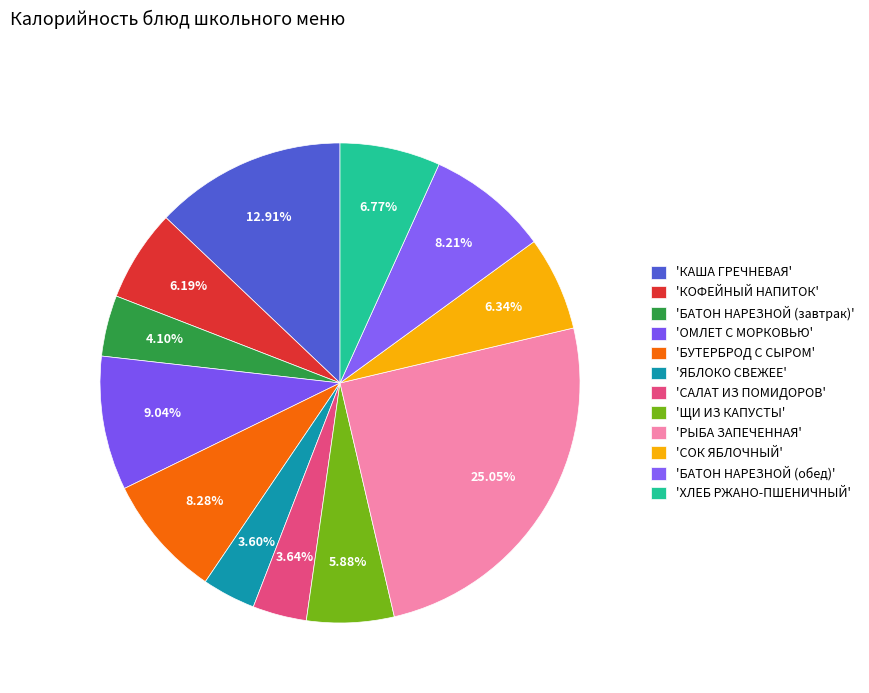

Rank the categories by value from lowest to highest.

ЯБЛОКО СВЕЖЕЕ, САЛАТ ИЗ ПОМИДОРОВ, БАТОН НАРЕЗНОЙ (завтрак), ЩИ ИЗ КАПУСТЫ, КОФЕЙНЫЙ НАПИТОК, СОК ЯБЛОЧНЫЙ, ХЛЕБ РЖАНО-ПШЕНИЧНЫЙ, БАТОН НАРЕЗНОЙ (обед), БУТЕРБРОД С СЫРОМ, ОМЛЕТ С МОРКОВЬЮ, КАША ГРЕЧНЕВАЯ, РЫБА ЗАПЕЧЕННАЯ